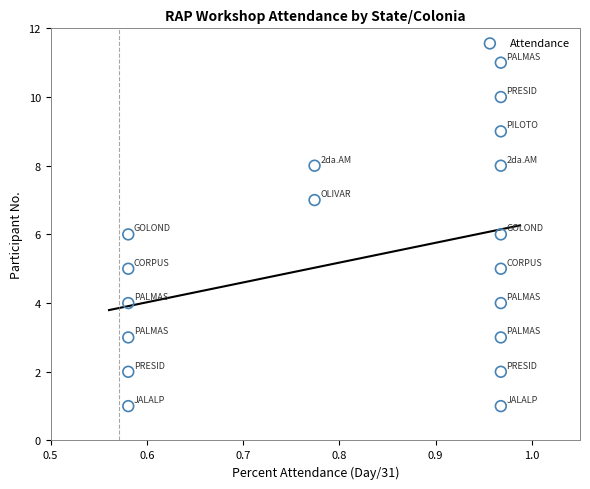

What is the range of Y values (max minus min)?

10